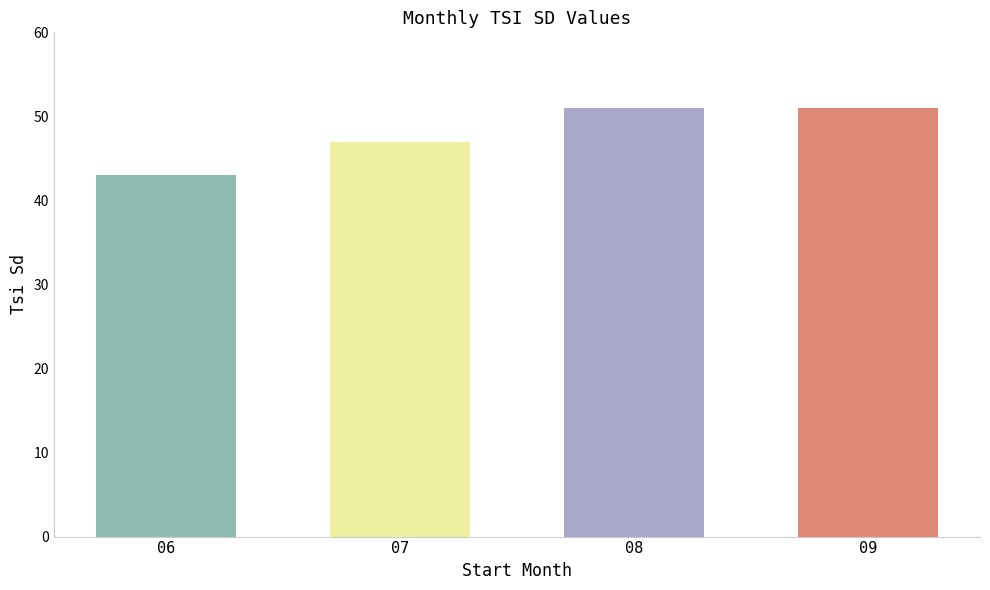

The chart shows a value of 71 at 07. True or false?

False